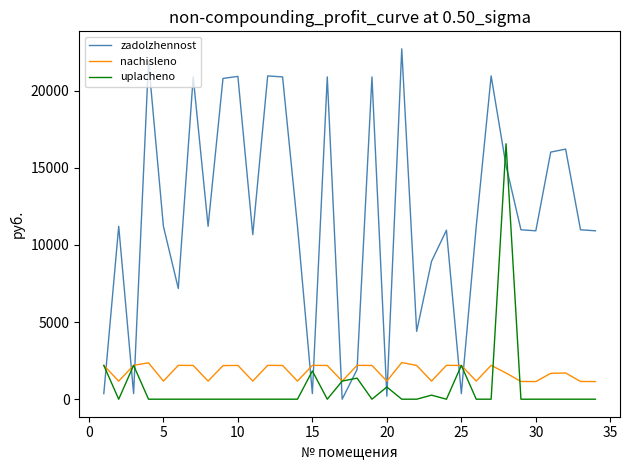

True or false: uplacheno and zadolzhennost intersect in this chart.

True